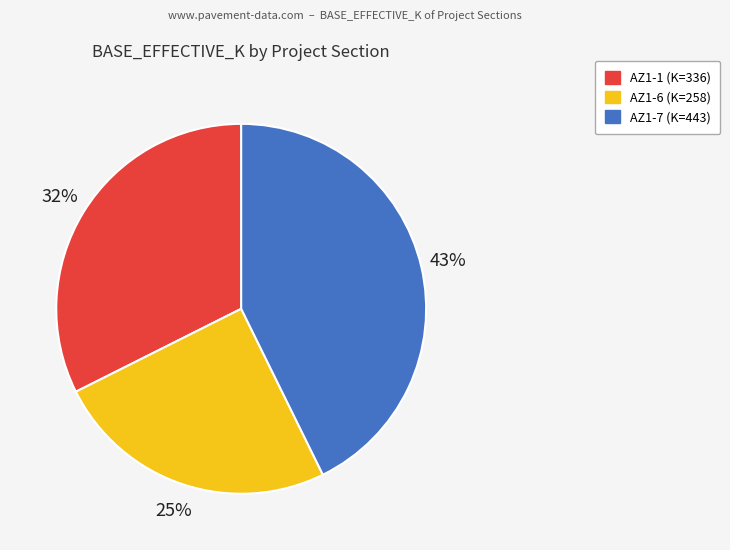

To the nearest percent, what portion does AZ1-1 represent?

32%